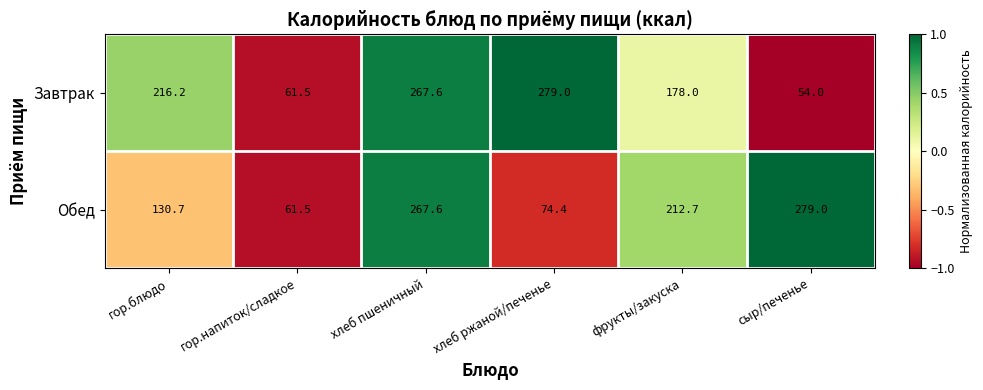

At which label does Завтрак first exceed 216?

гор.блюдо